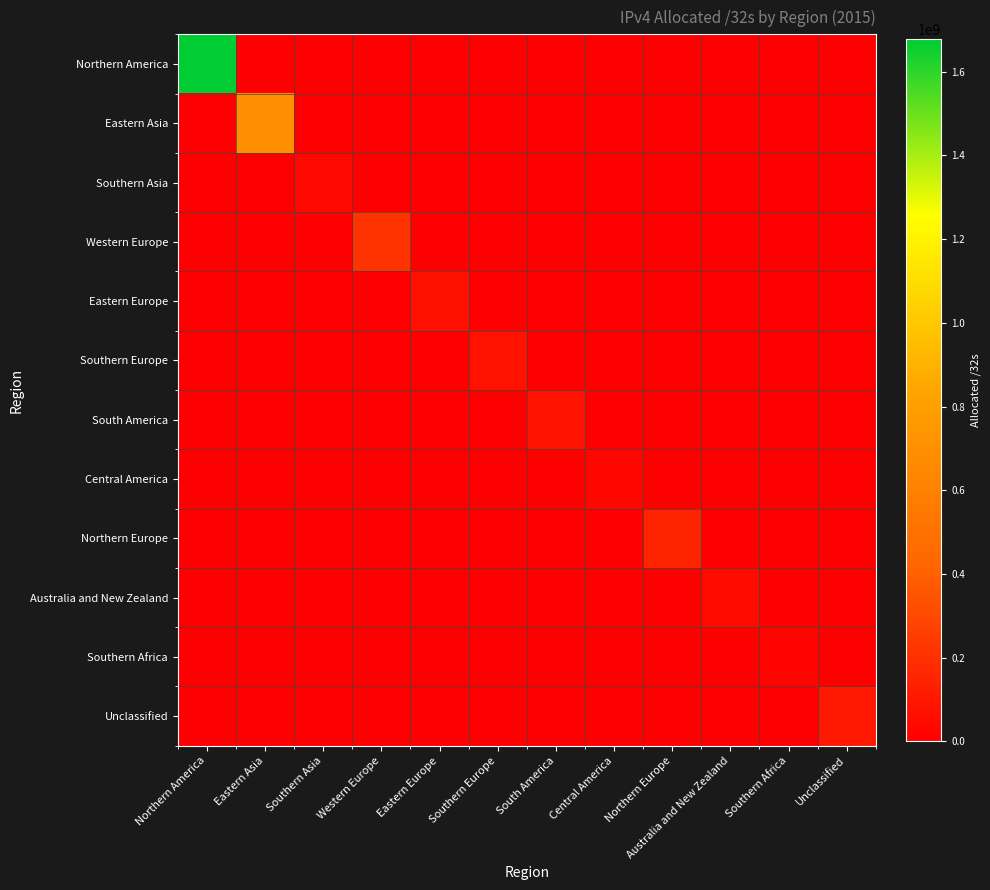

Between Eastern Asia and Australia and New Zealand, which series saw the biggest shift?

Eastern Asia